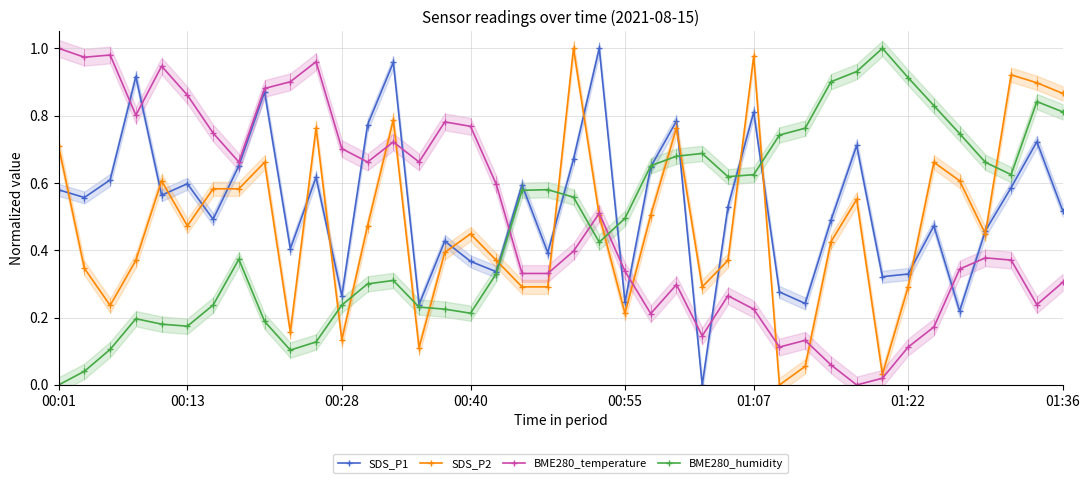

How many values in the BME280_humidity series exceed 0?

39